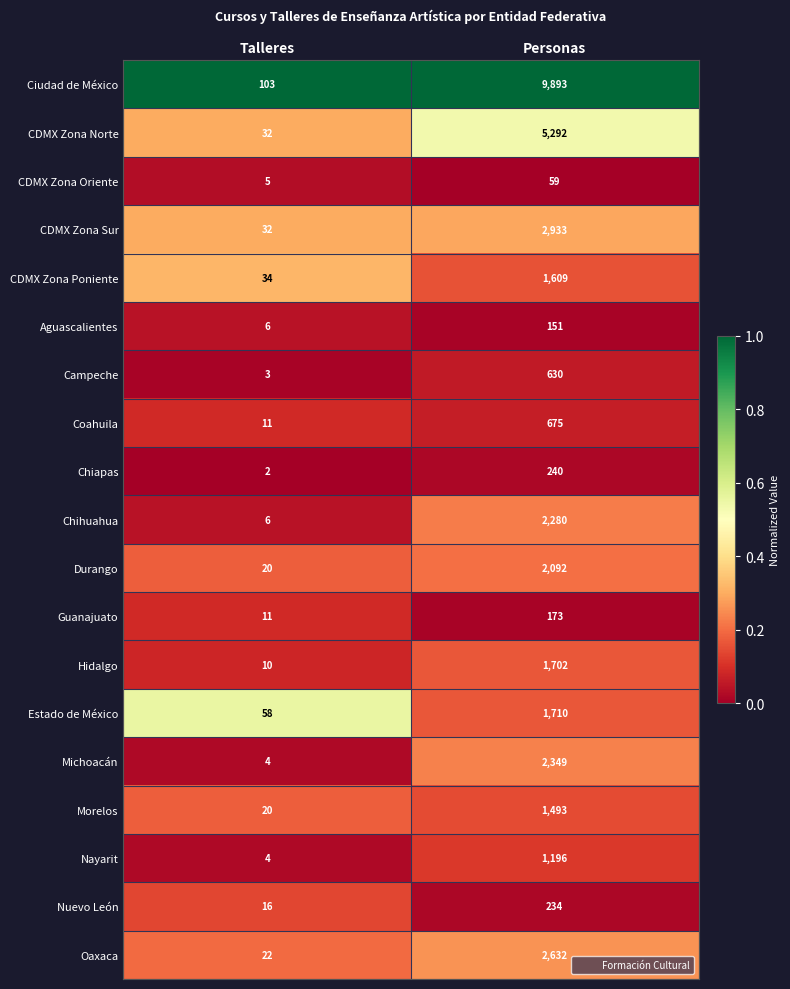

What is the total value across all series at Personas?

37343